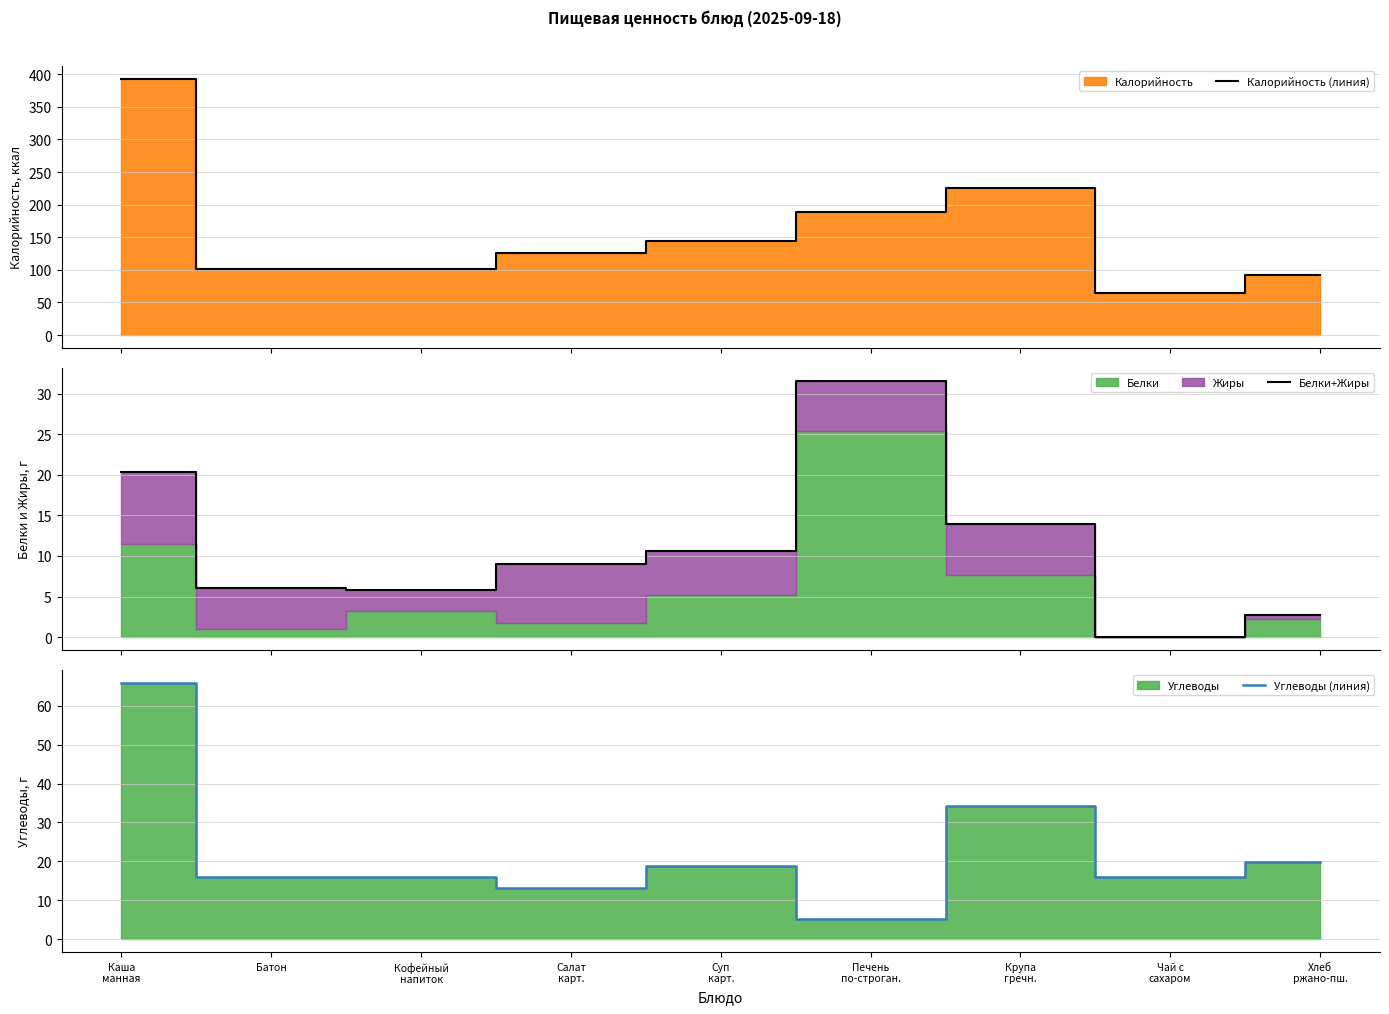

What is the spread (max minus min) of values at Каша
манная?

373.0